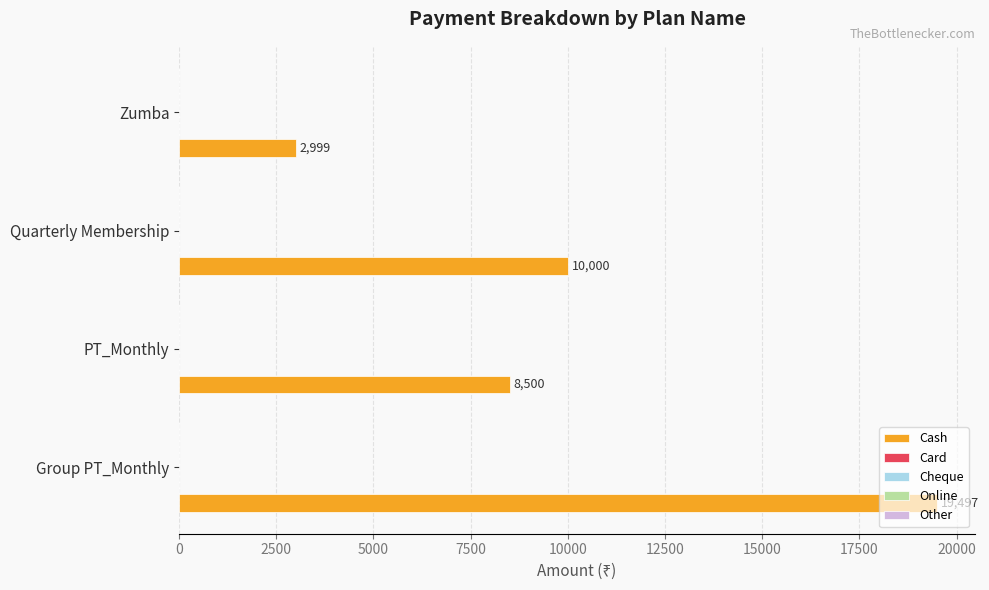

What is the minimum value shown in the chart?

2999